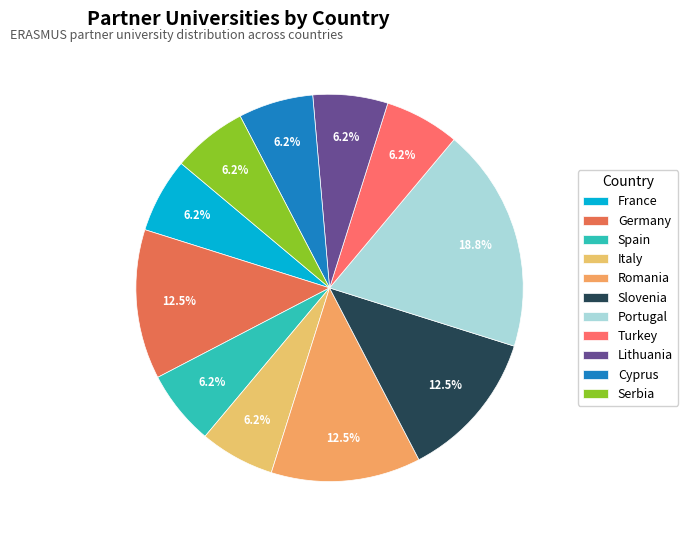

The Spain slice represents 6% of the pie. True or false?

True